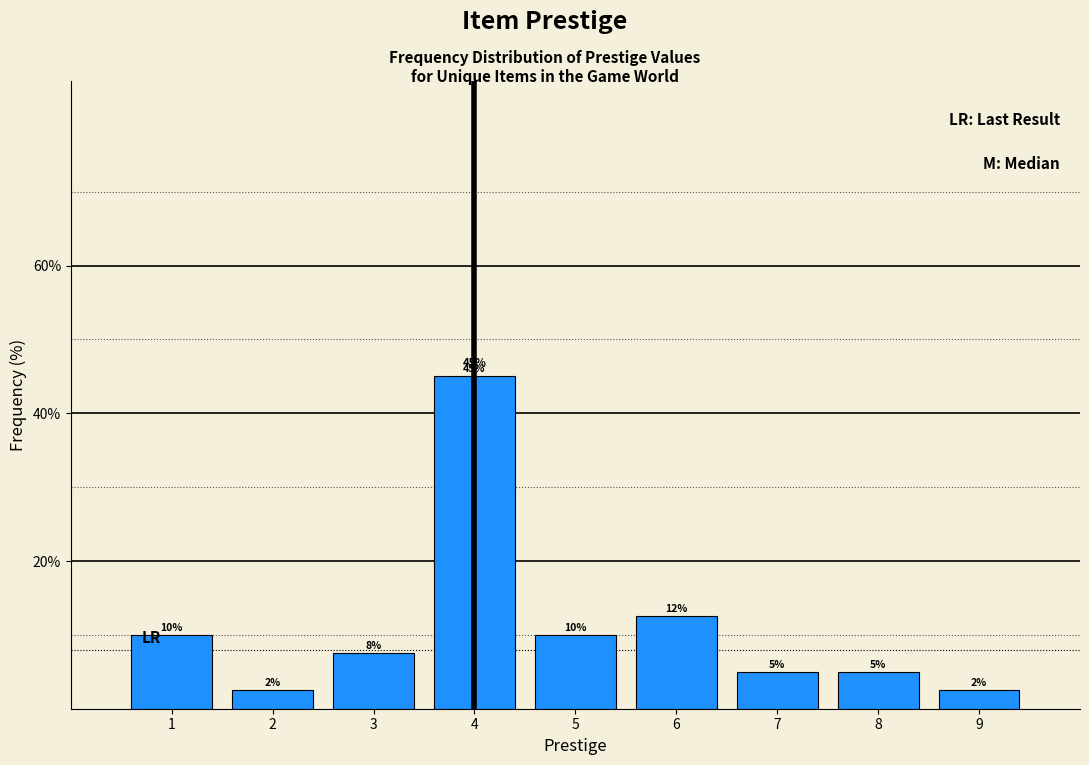

Which range on the x-axis has the tallest bar?

3.5 to 4.5